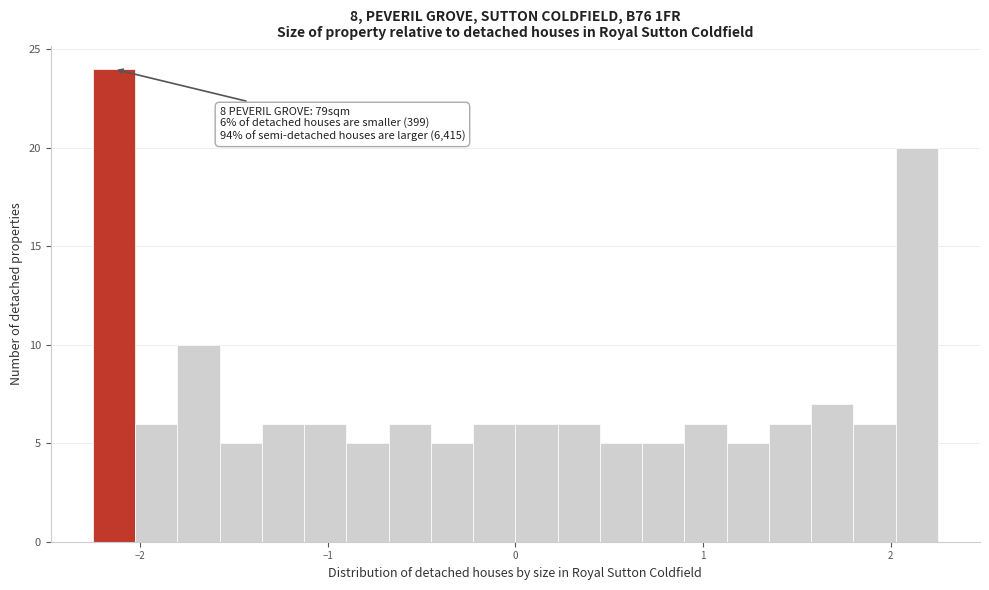

Read against the x-axis, roughly where is the centre of the tallest bar?

-2.1